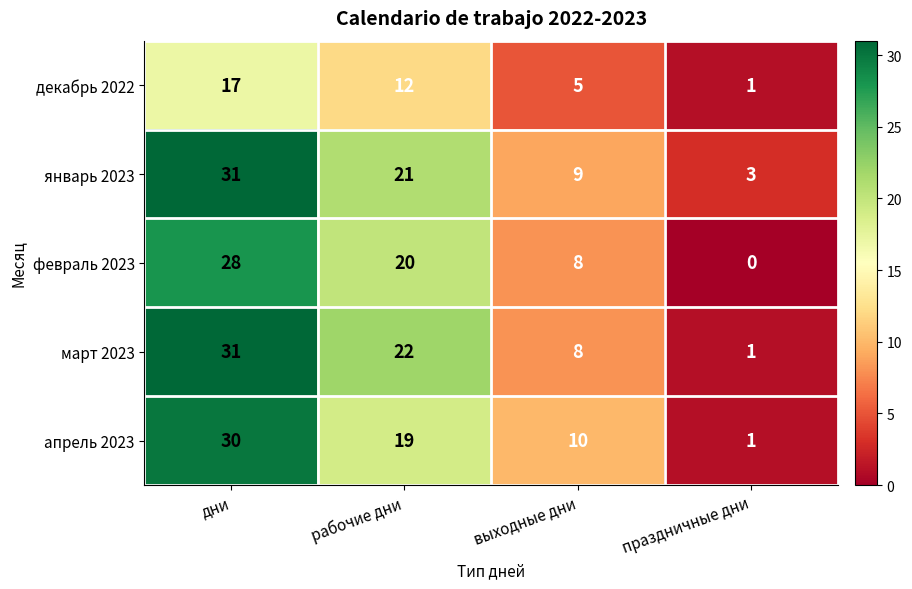

What is the greatest value displayed?

31